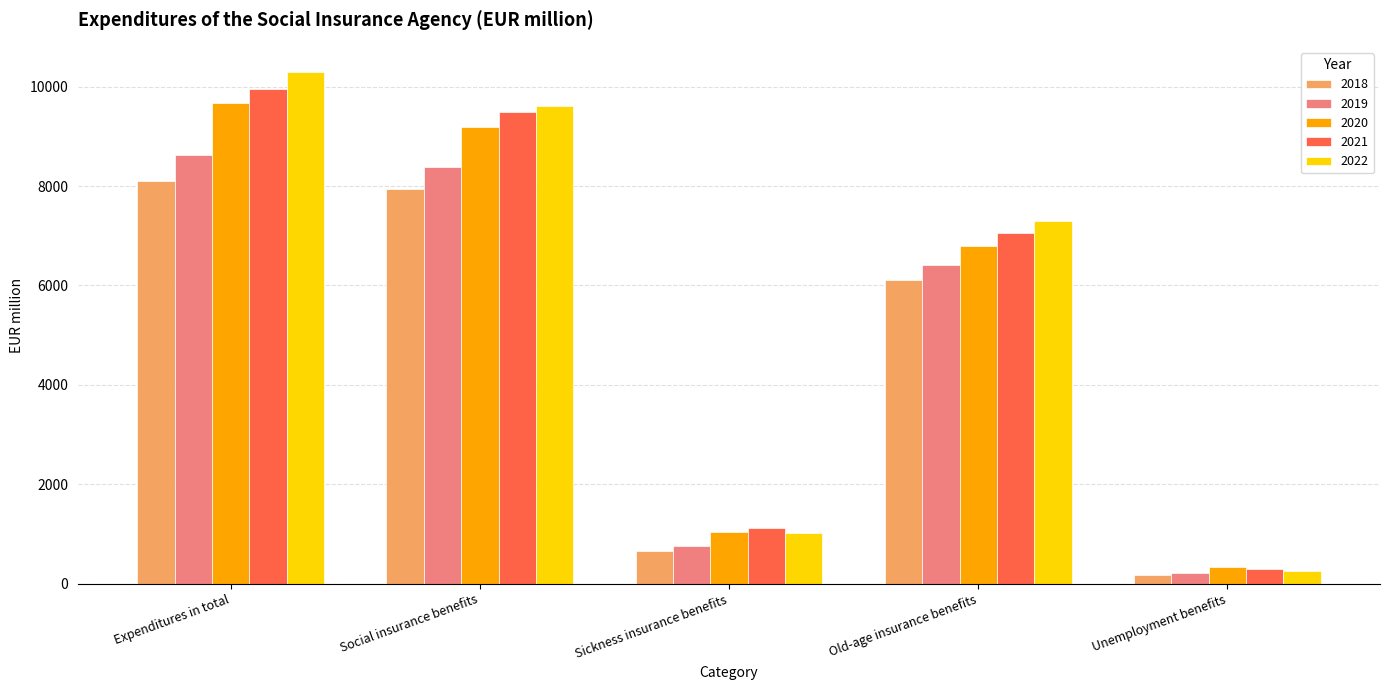

Rank the series by their maximum value, from lowest to highest.

2018, 2019, 2020, 2021, 2022